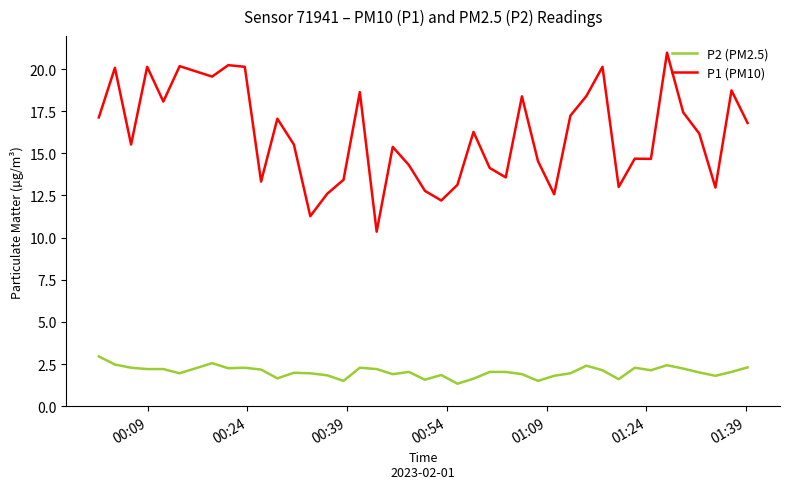

True or false: P2 (PM2.5) and P1 (PM10) intersect in this chart.

False